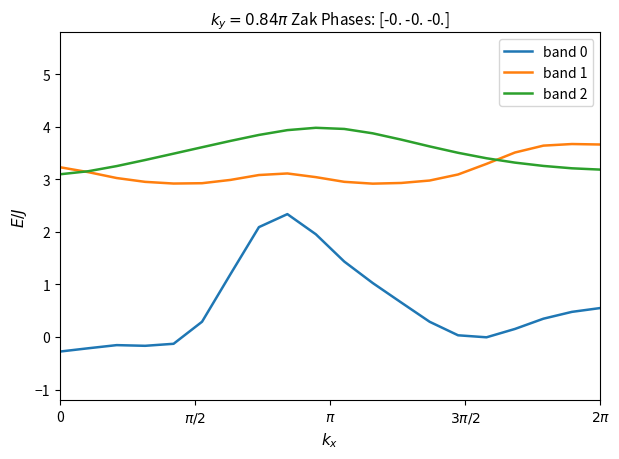

True or false: band 1 and band 0 intersect in this chart.

False